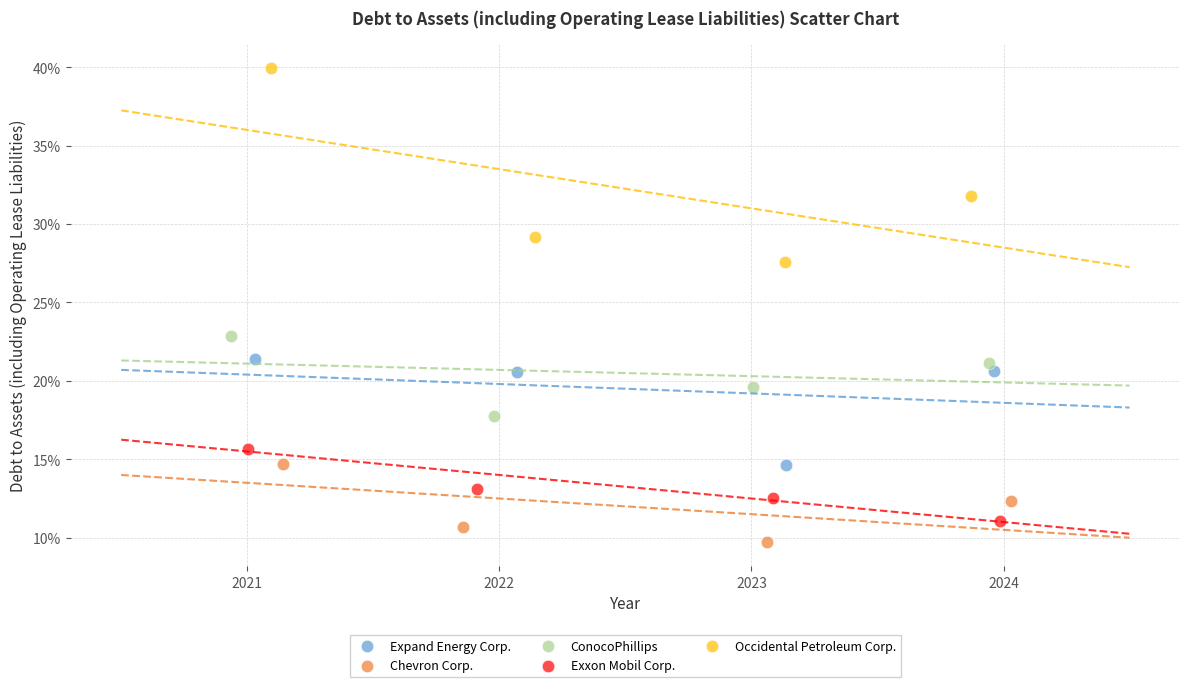

Which series contains the lowest Y value?

Chevron Corp.